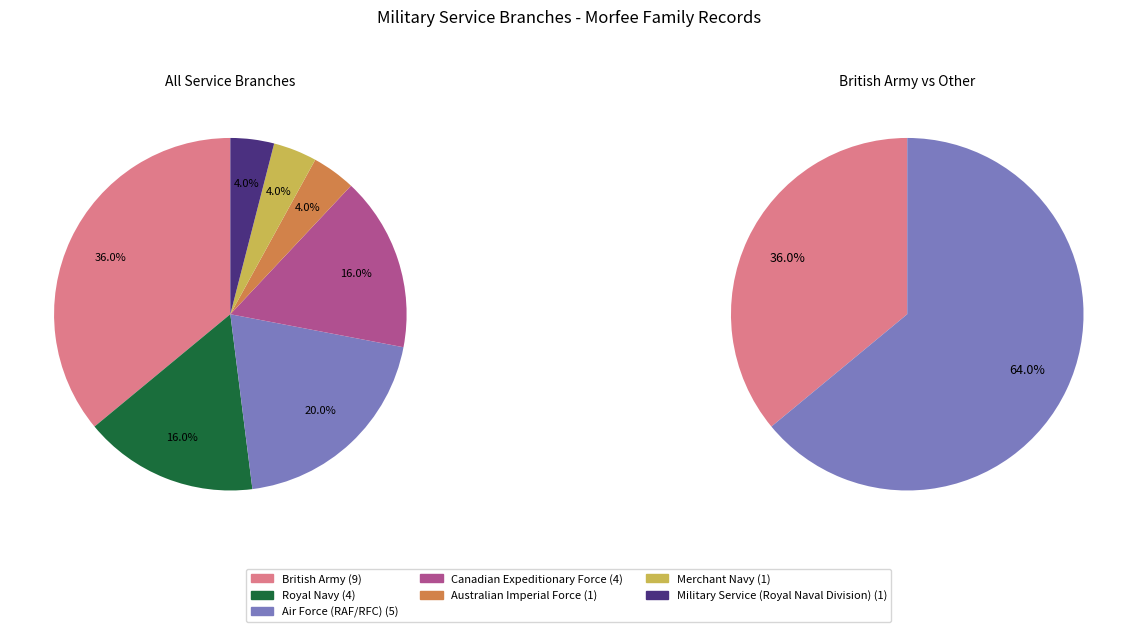

To the nearest percent, what portion does Royal Navy represent?

16%